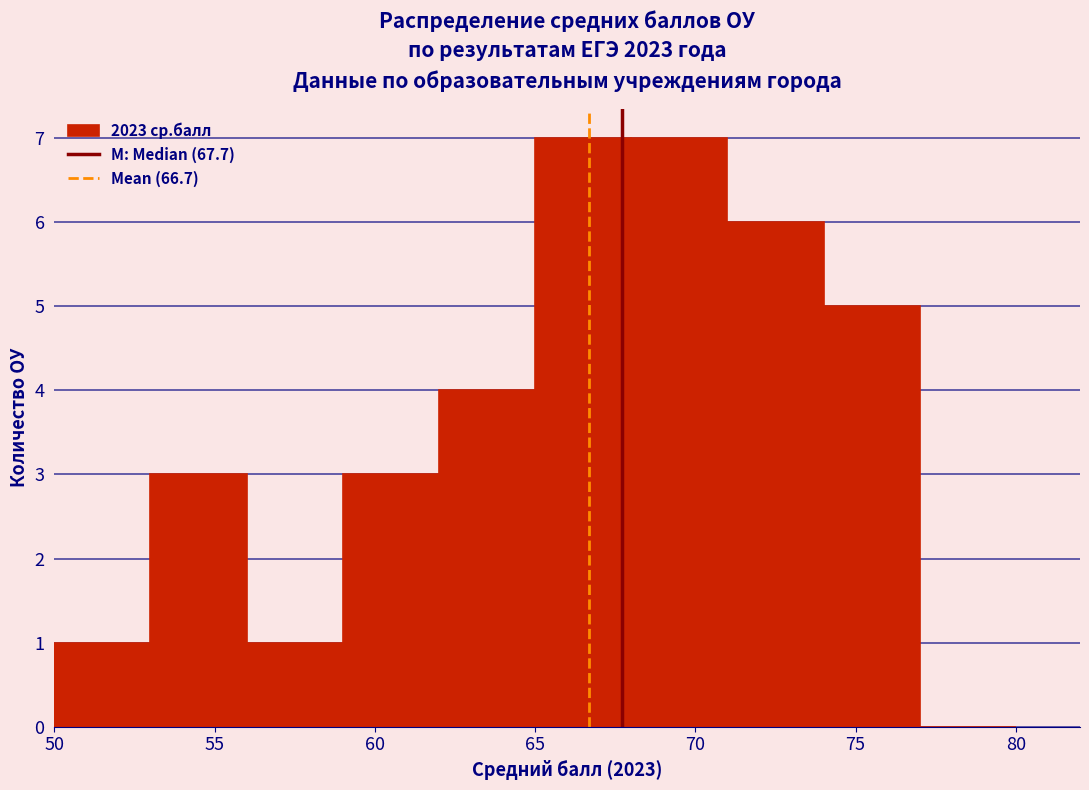

Reading left to right, list every bar in this chart as the range it spans on the x-axis followed by its height. The values are not printed on the chart, so give them approximately, as read against the axis.

50 to 53: 1
53 to 56: 3
56 to 59: 1
59 to 62: 3
62 to 65: 4
65 to 68: 7
68 to 71: 7
71 to 74: 6
74 to 77: 5
77 to 80: 0